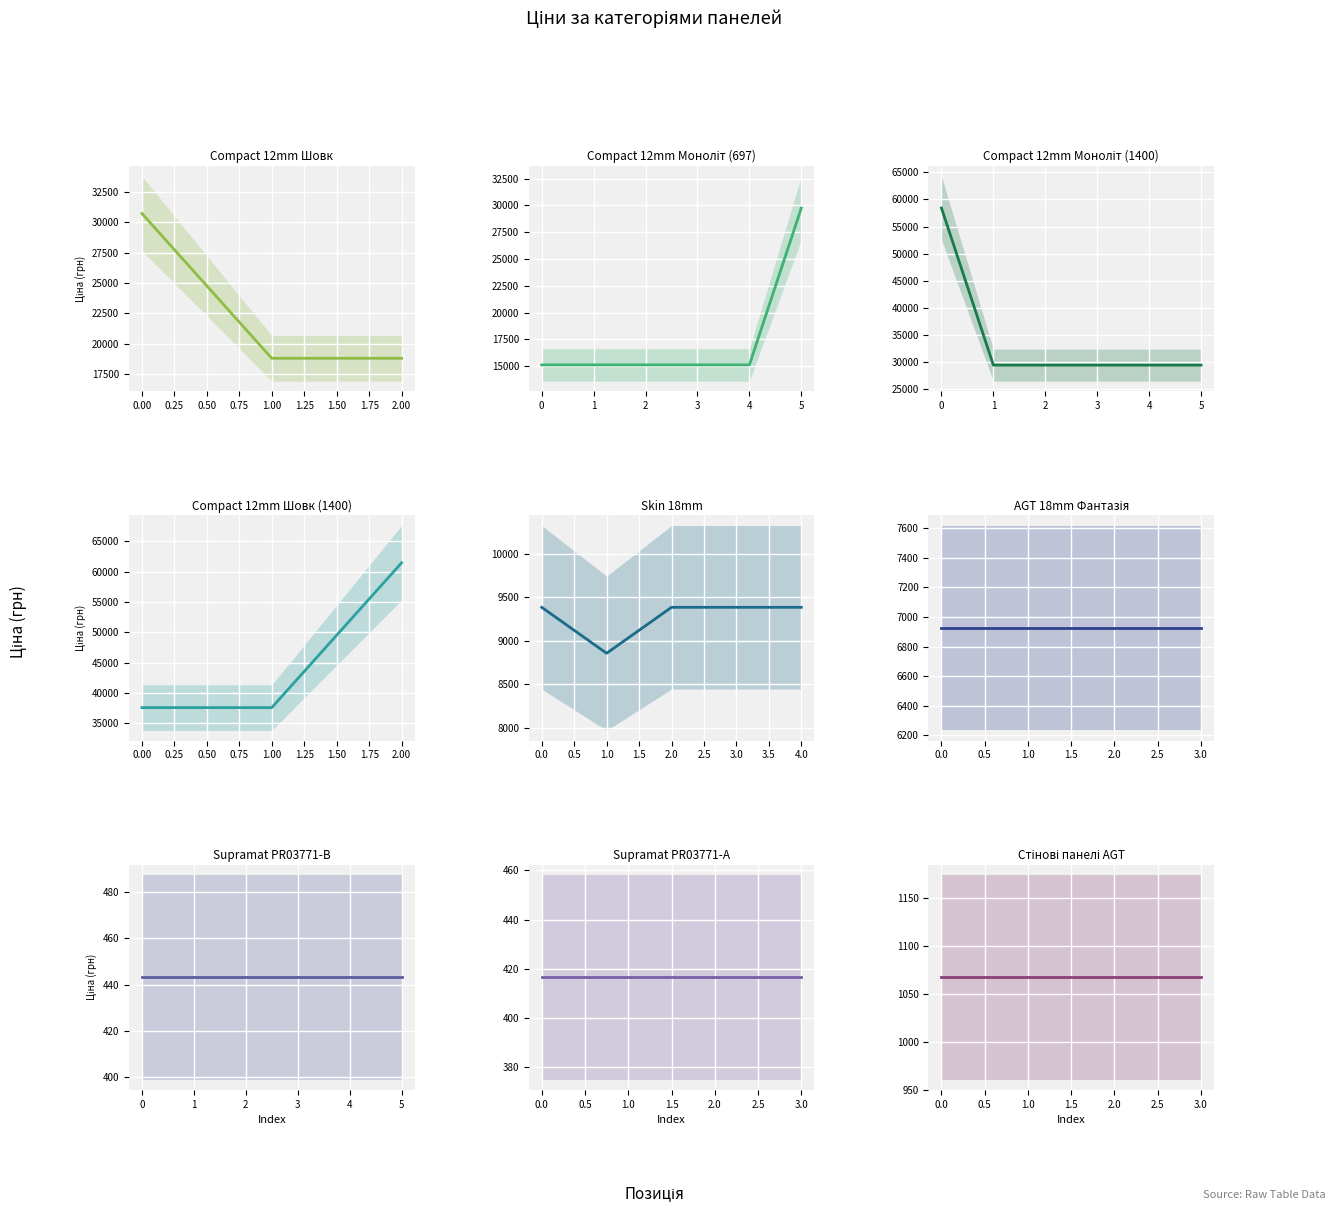

True or false: Ціна and Залишок cross at least once.

False